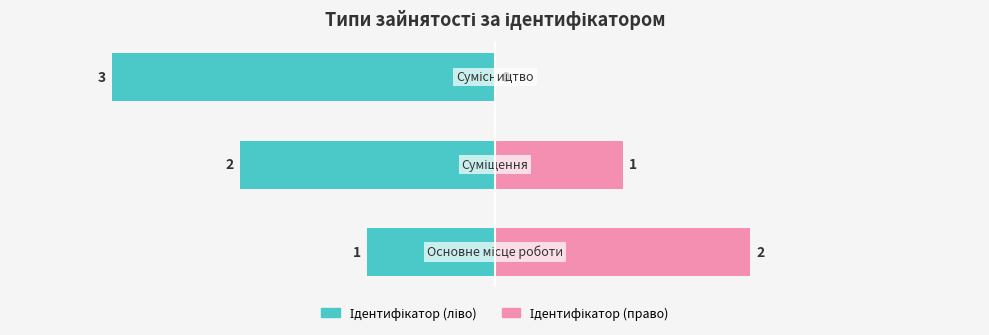

Where is Ідентифікатор (право) nearest to the value 1?

1